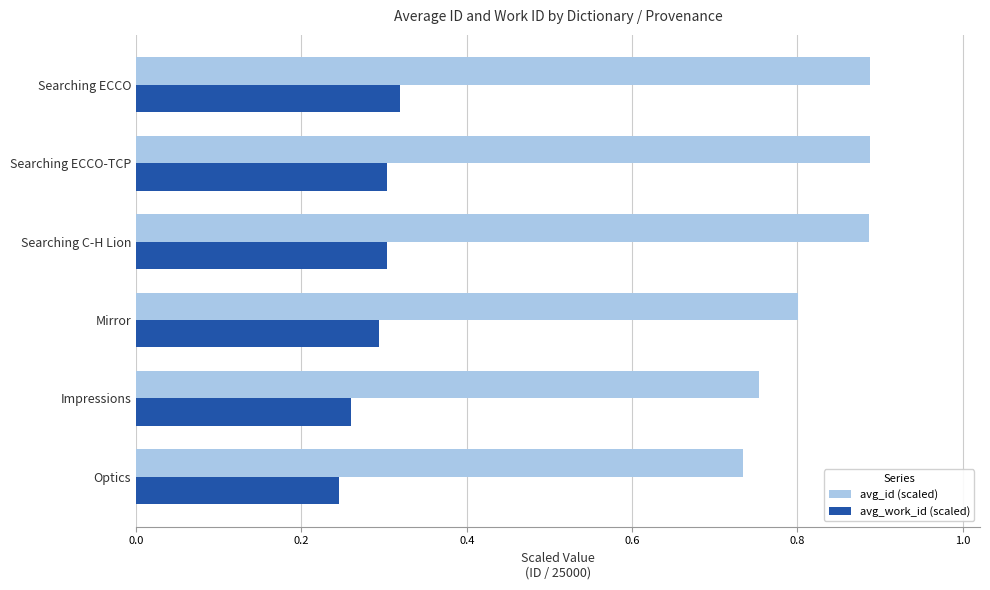

What is the difference between the highest and lowest values at Impressions?

0.5